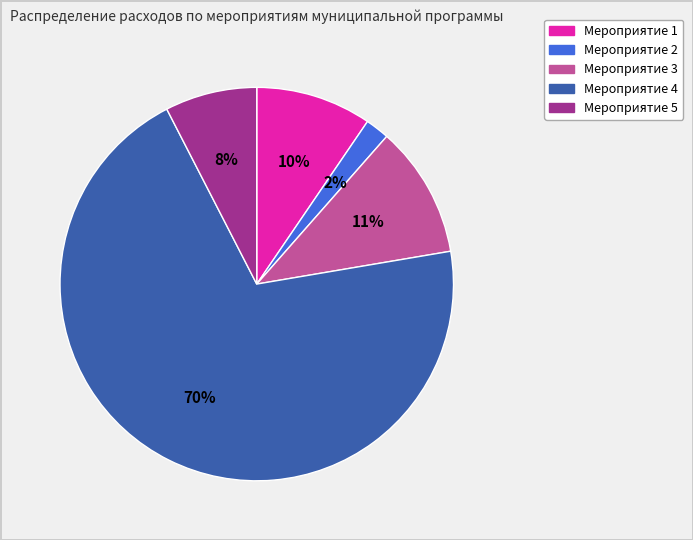

How many slices are in this pie chart?

5